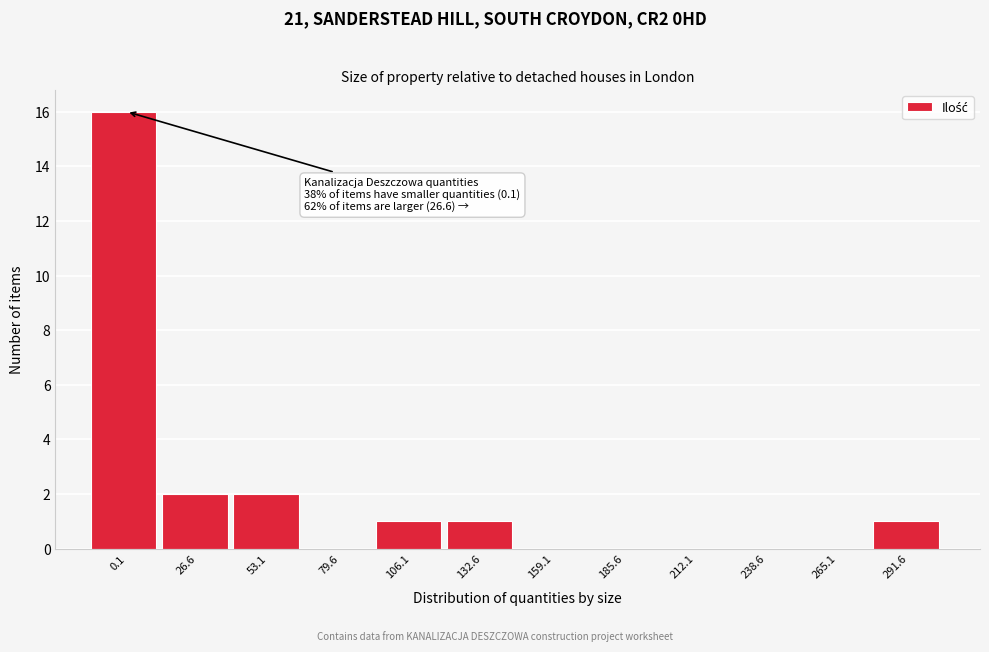

Reading left to right, transcribe all the data shown in this chart.

0.1=16	26.6=2	53.1=2	79.6=0	106.1=1	132.6=1	159.1=0	185.6=0	212.1=0	238.6=0	265.1=0	291.6=1